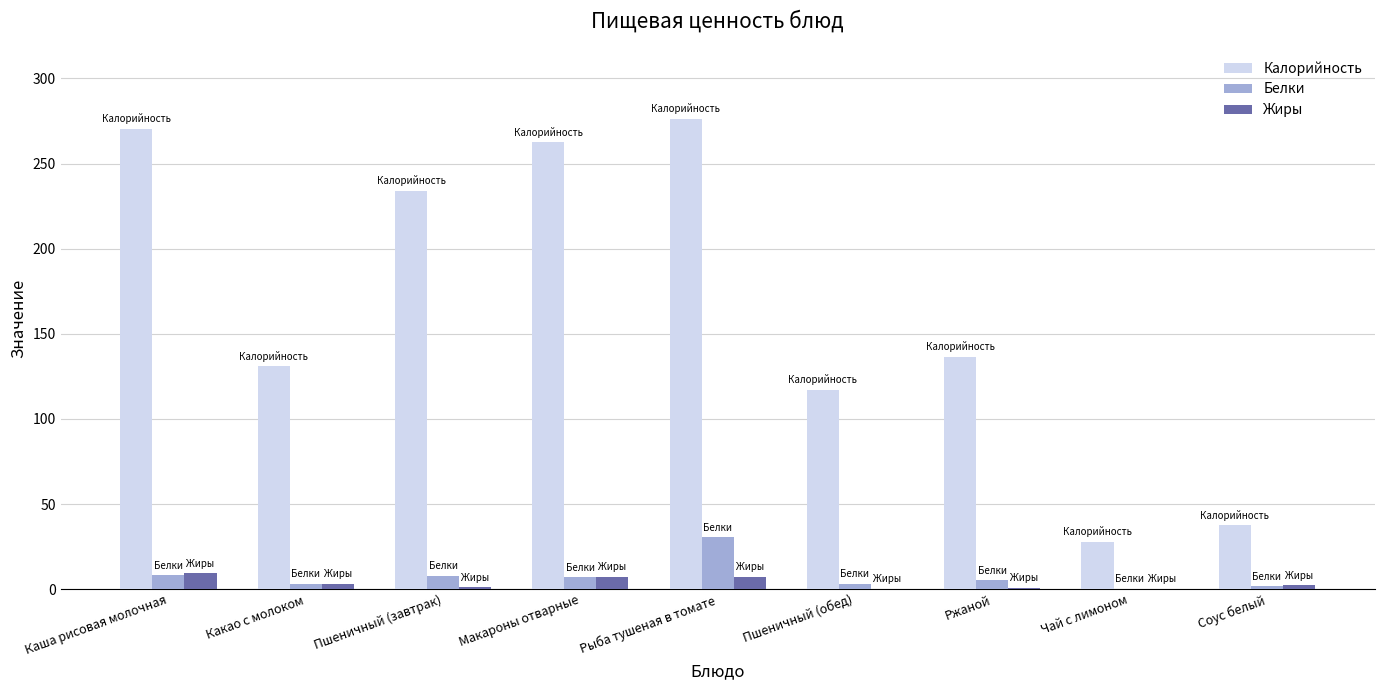

What is the greatest value displayed?

276.1